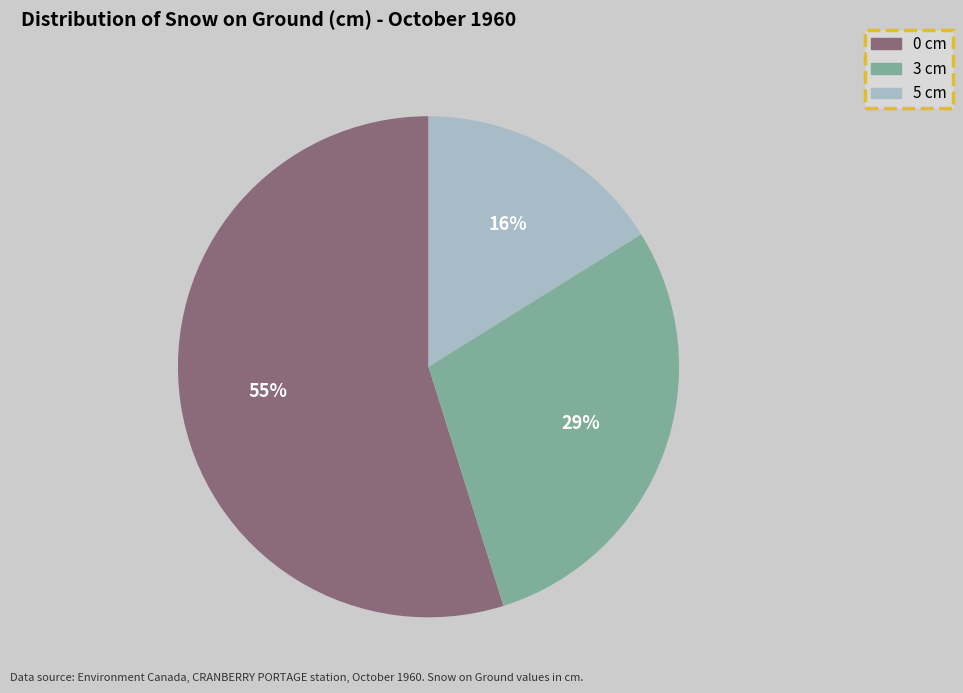

Is the sum of 0 cm and 5 cm greater than half?

Yes